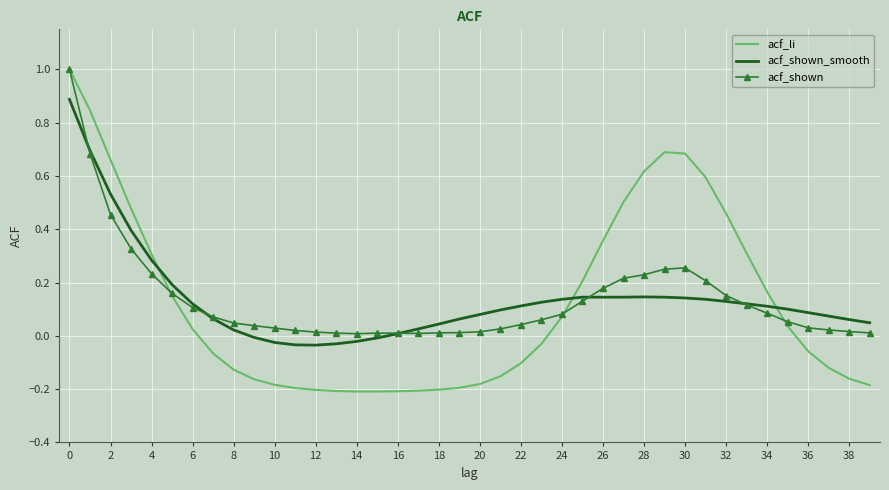

What is the maximum value for acf_shown_smooth?

0.9